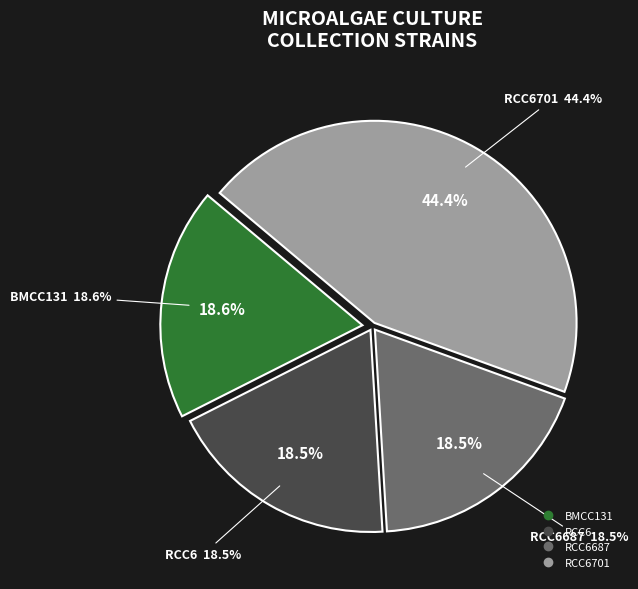

Count the number of slices in the pie.

4